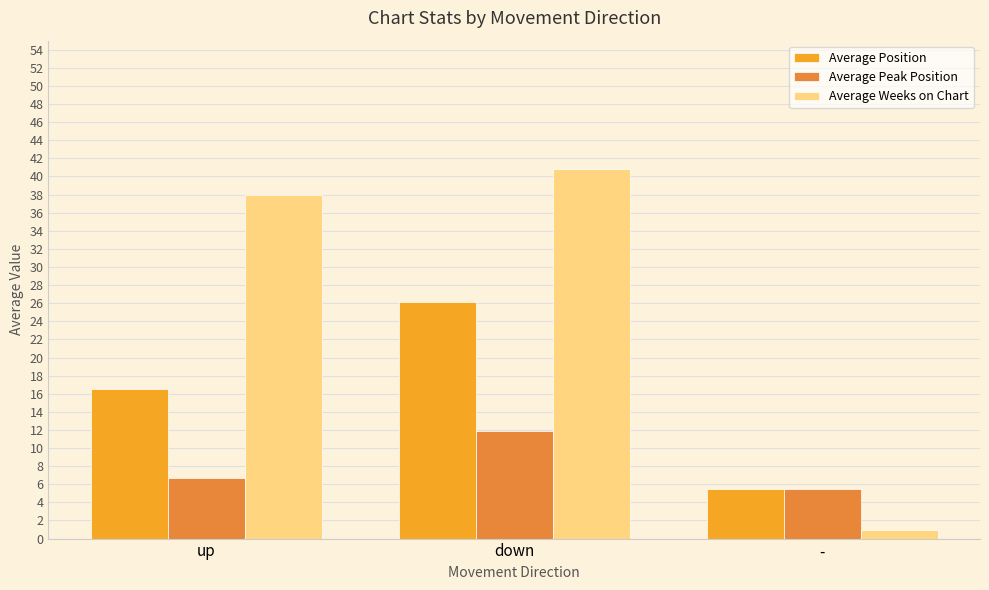

Which category has the highest value in the Average Position series?

down